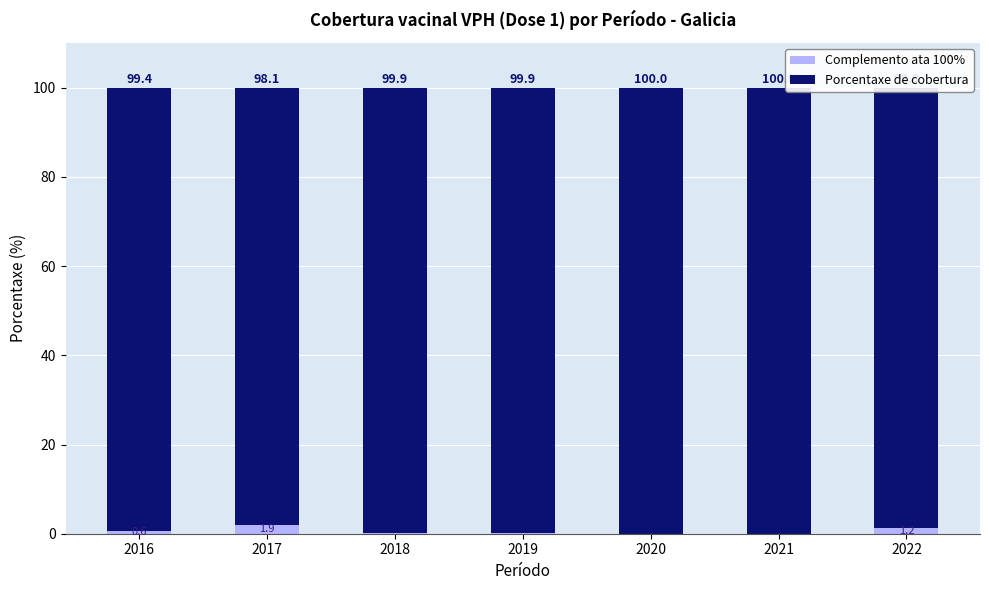

The value of Complemento ata 100% at 2019 is 0.1. True or false?

True